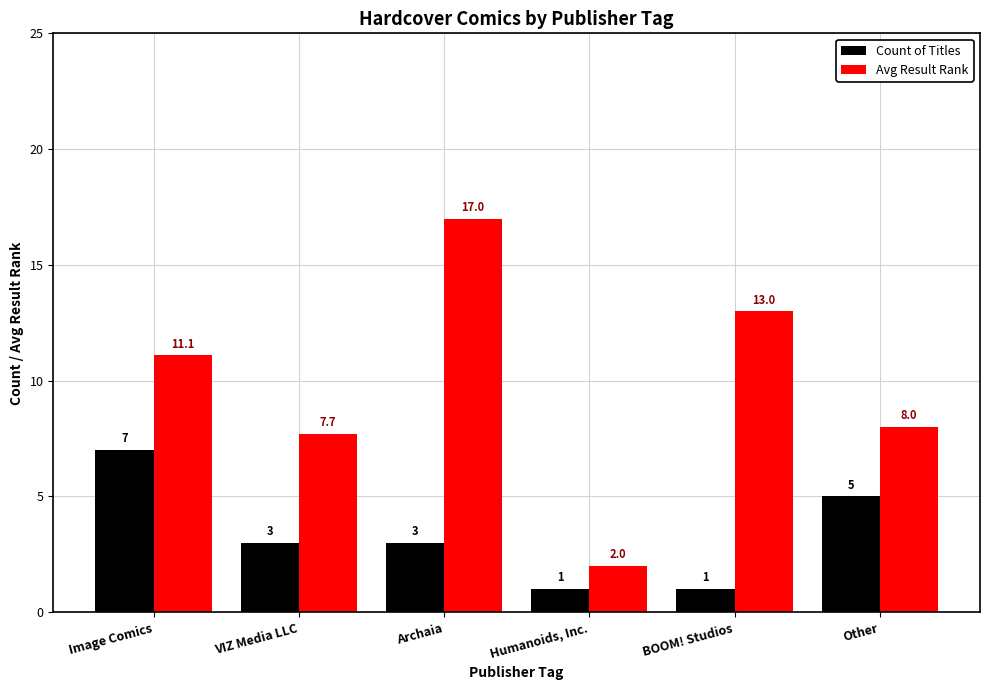

Is the value of Avg Result Rank at BOOM! Studios greater than the value of Count of Titles at Image Comics?

Yes